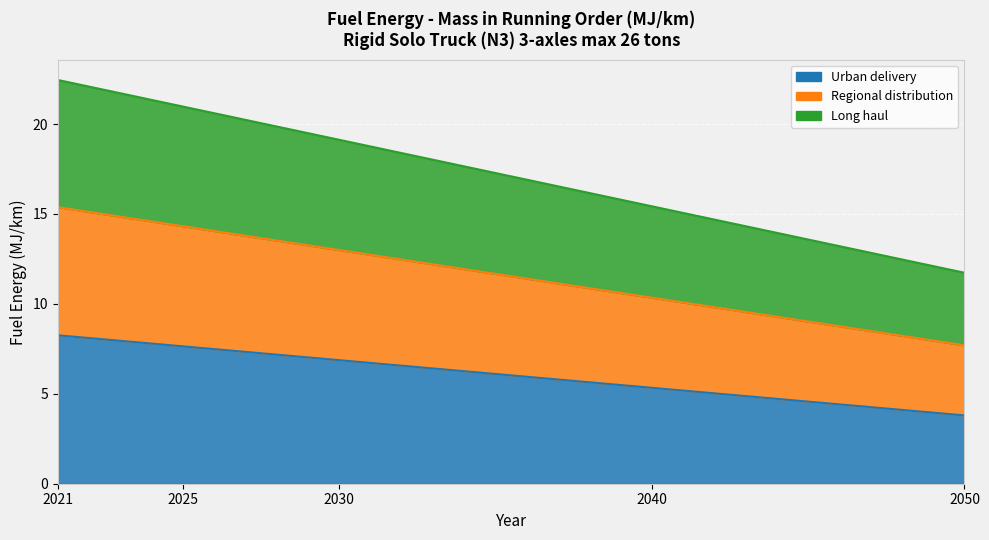

List the labels in order of Regional distribution value, smallest first.

2050, 2040, 2030, 2025, 2021